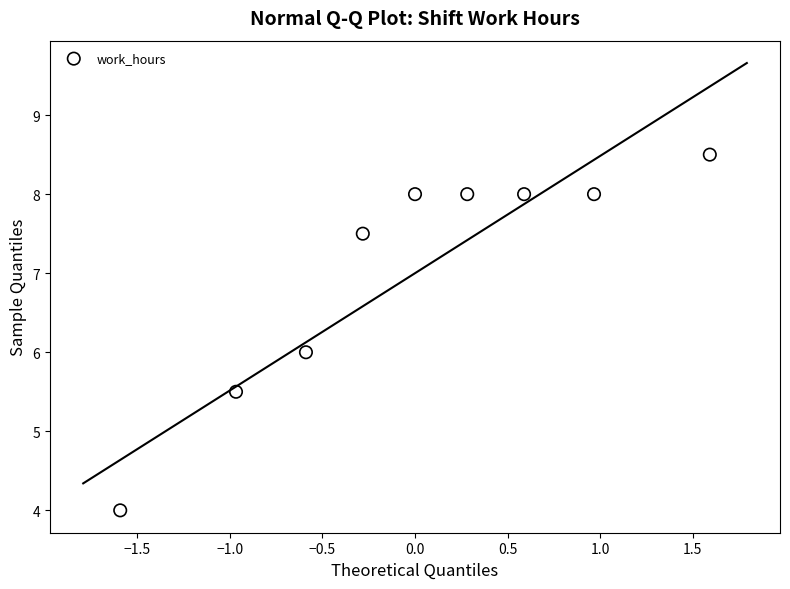

What is the range of X values (max minus min)?

3.2